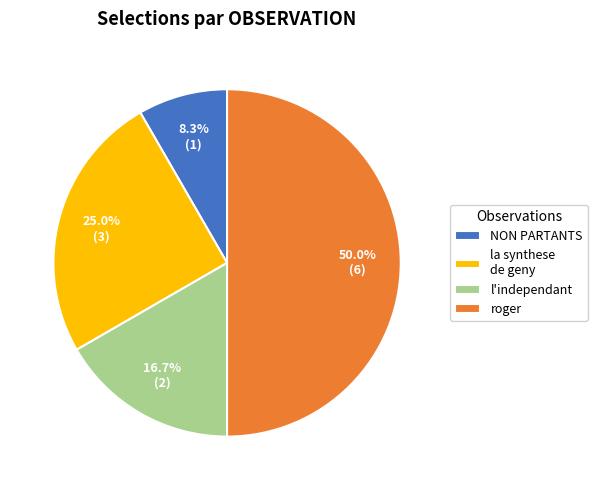

Which has a higher value, l'independant or la synthese de geny?

la synthese de geny